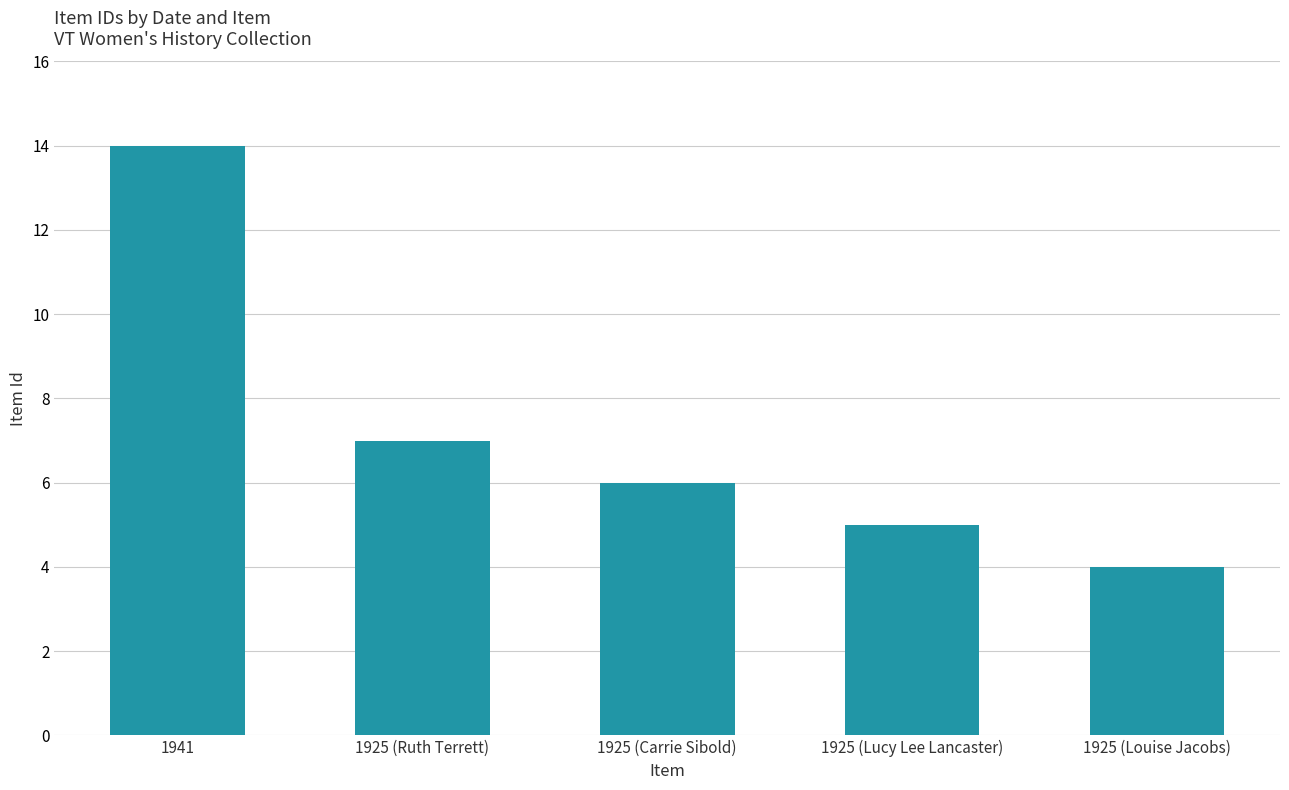

What is the change in value from 1941 to 1925 (Ruth Terrett)?

-7